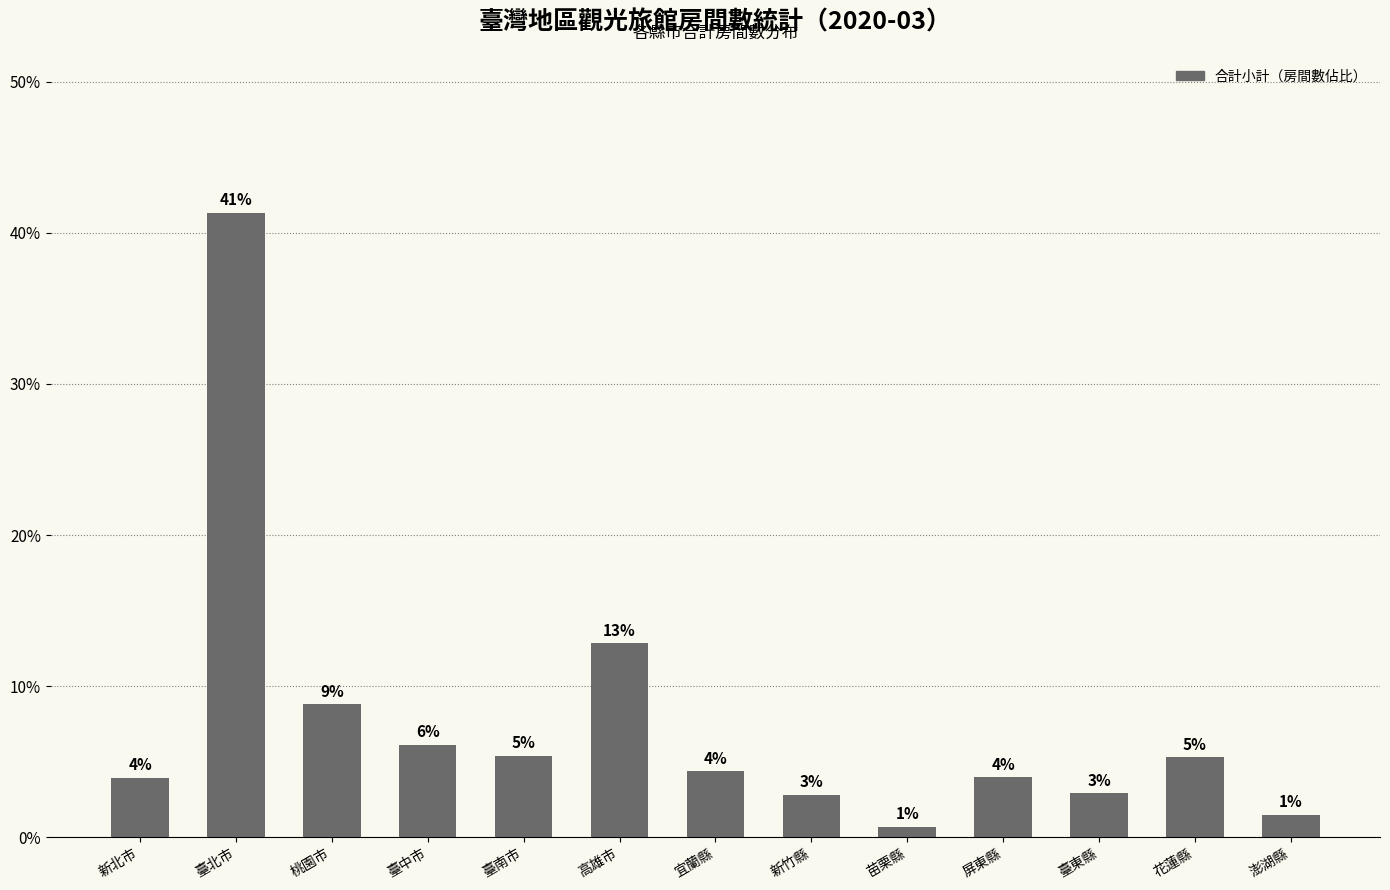

What position from the right is 臺東縣?

3